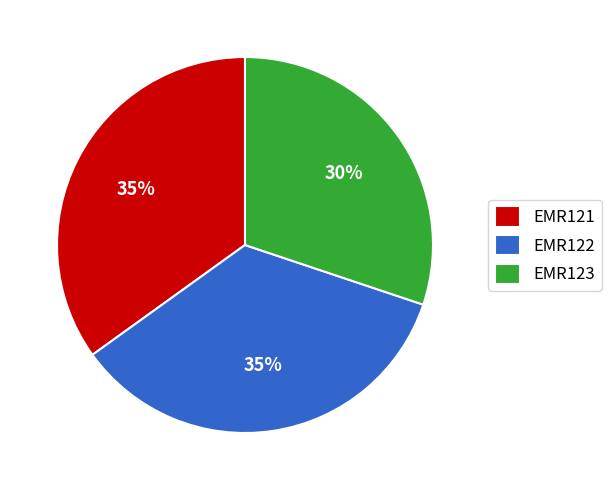

The EMR122 slice represents 21% of the pie. True or false?

False